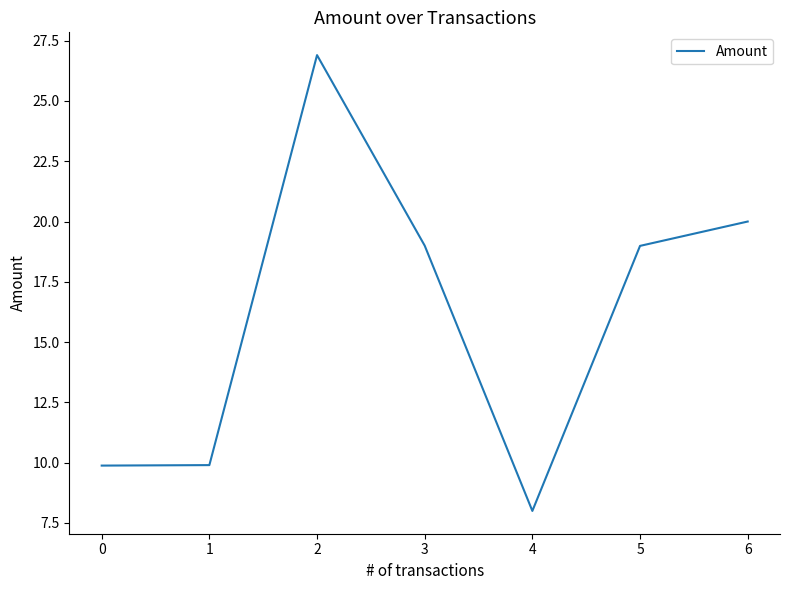

What is the sum of all values?

112.7